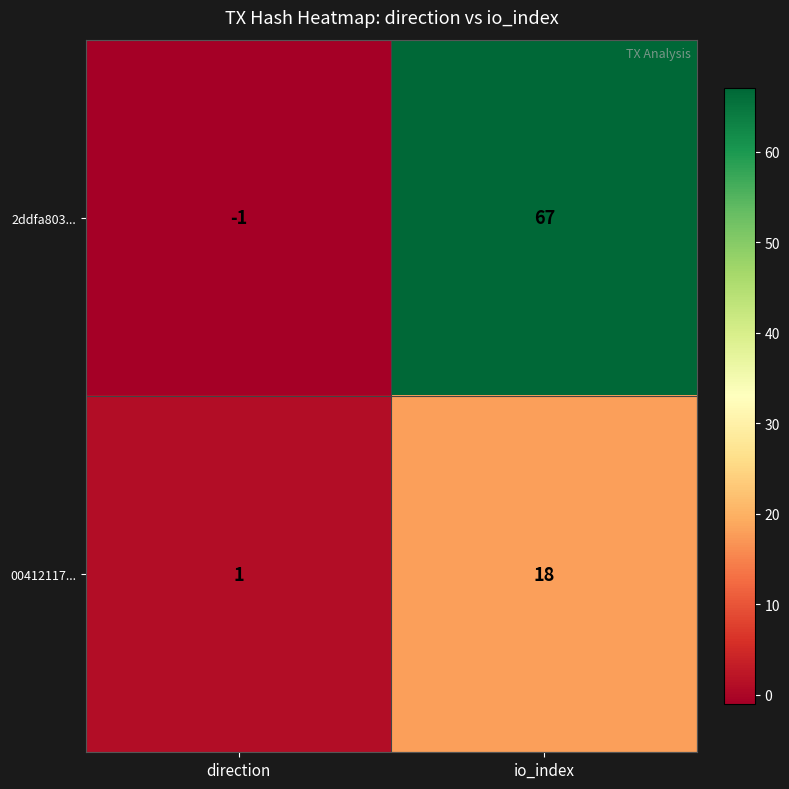

What is the sum of the 2ddfa803... values at io_index and direction?

66